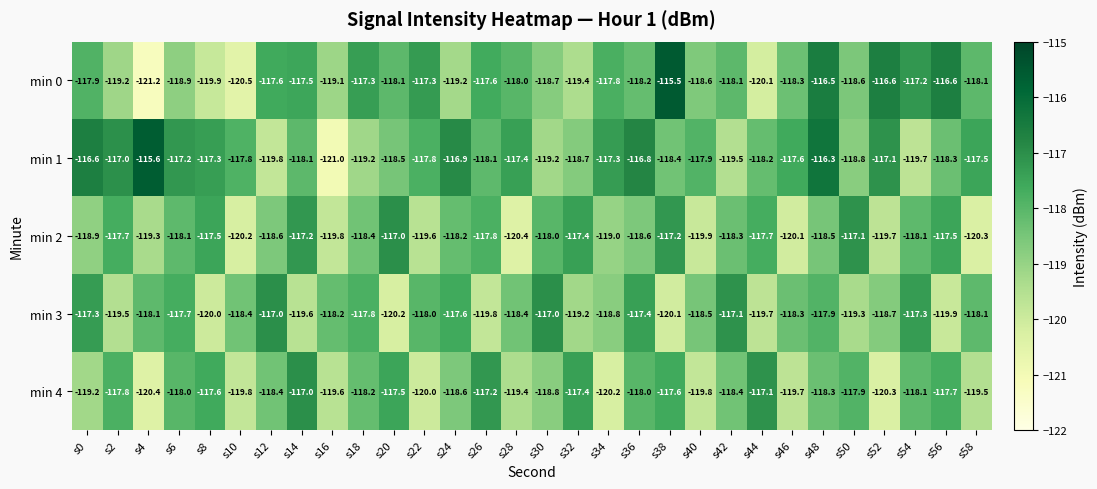

What is the smallest value displayed?

-121.2